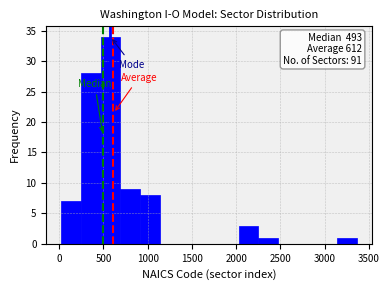

Over which range of the x-axis is the bar tallest?

450 to 700